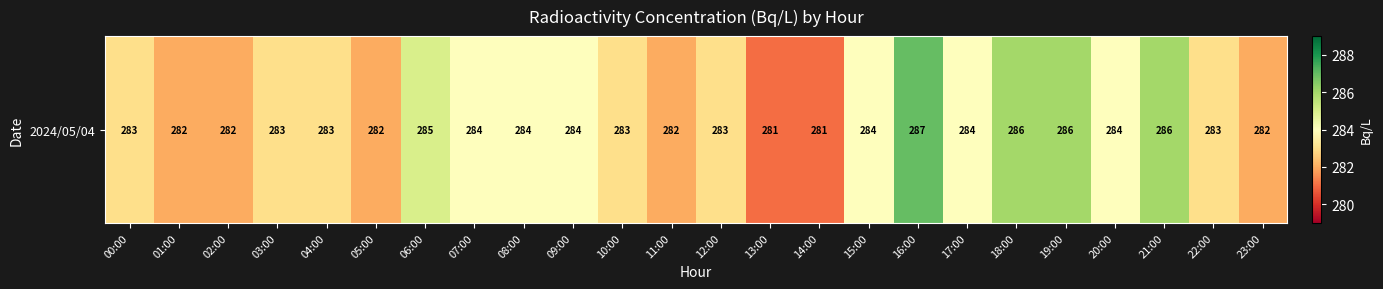

Which has a higher value, 19:00 or 21:00?

19:00